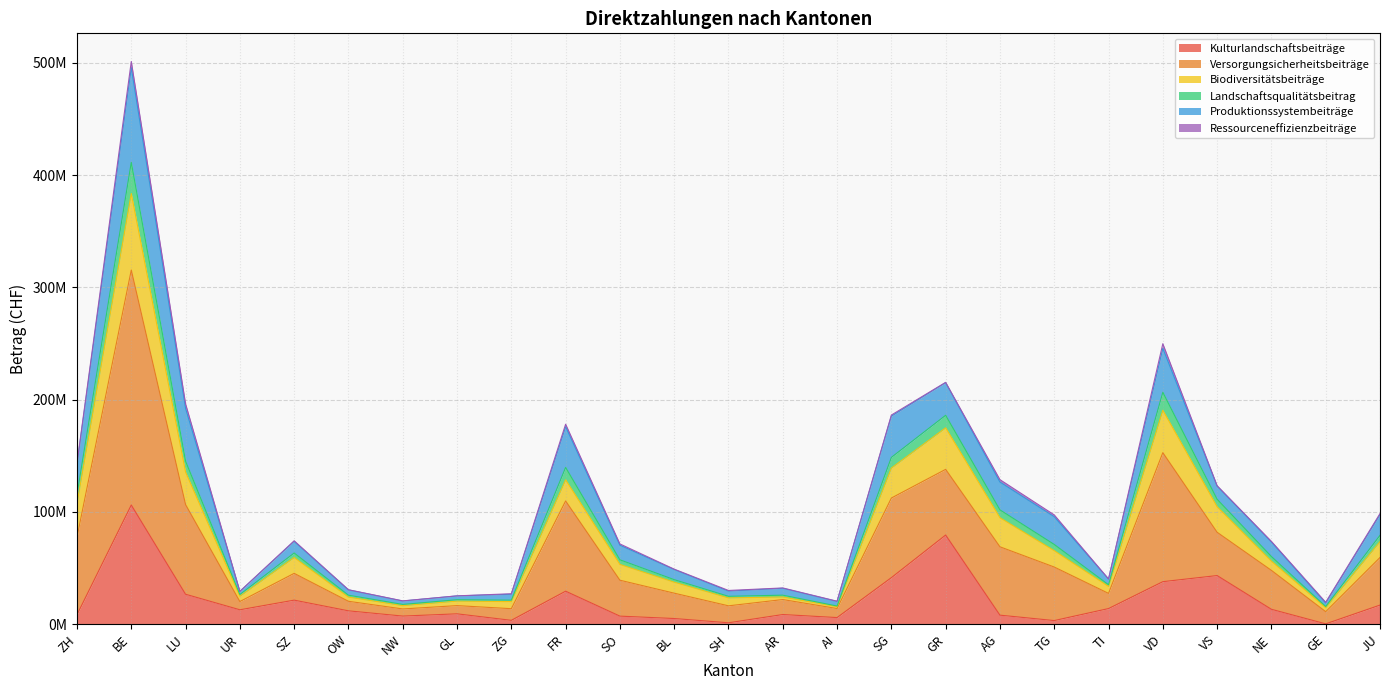

True or false: Landschaftsqualitätsbeitrag and Versorgungsicherheitsbeiträge cross at least once.

False